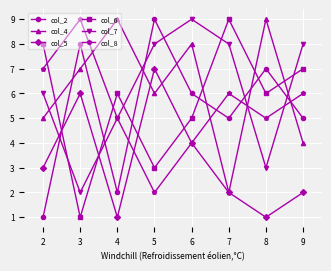

At 3, list the series in order from smallest to largest.

col_6, col_7, col_5, col_4, col_2, col_8